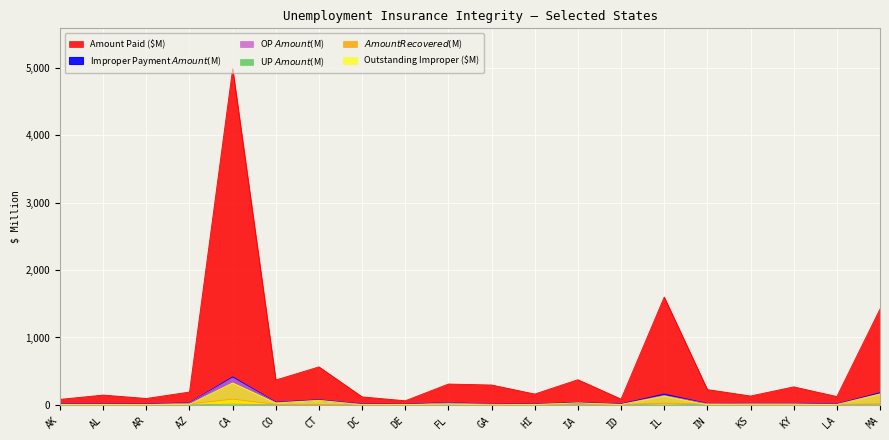

What is the total value across all series at AK?

113.6